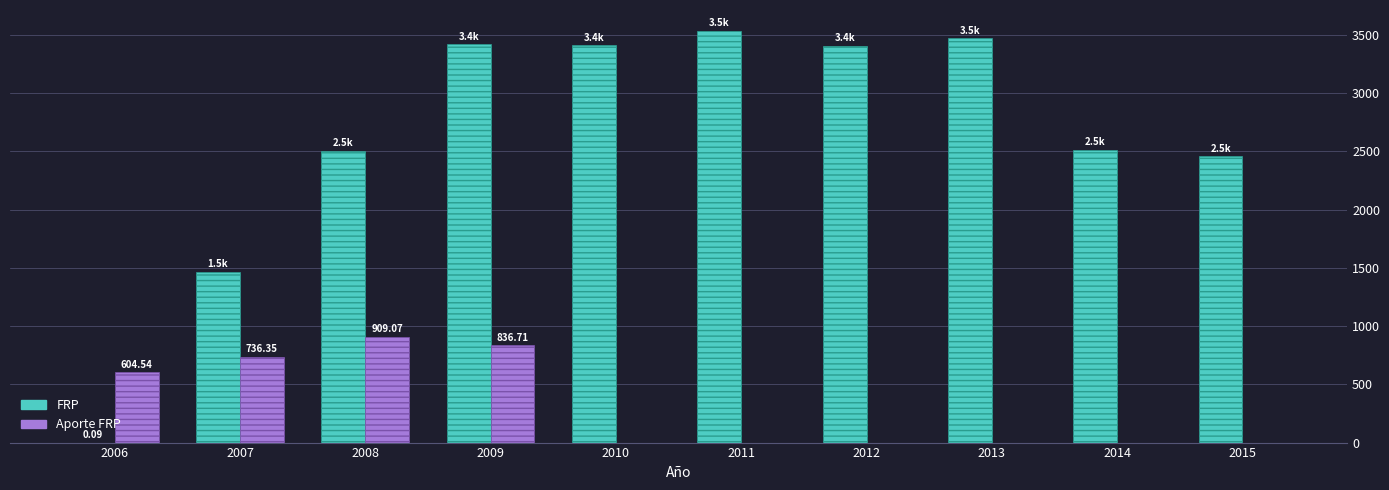

Are the bars grouped side by side (vs. stacked)?

Yes